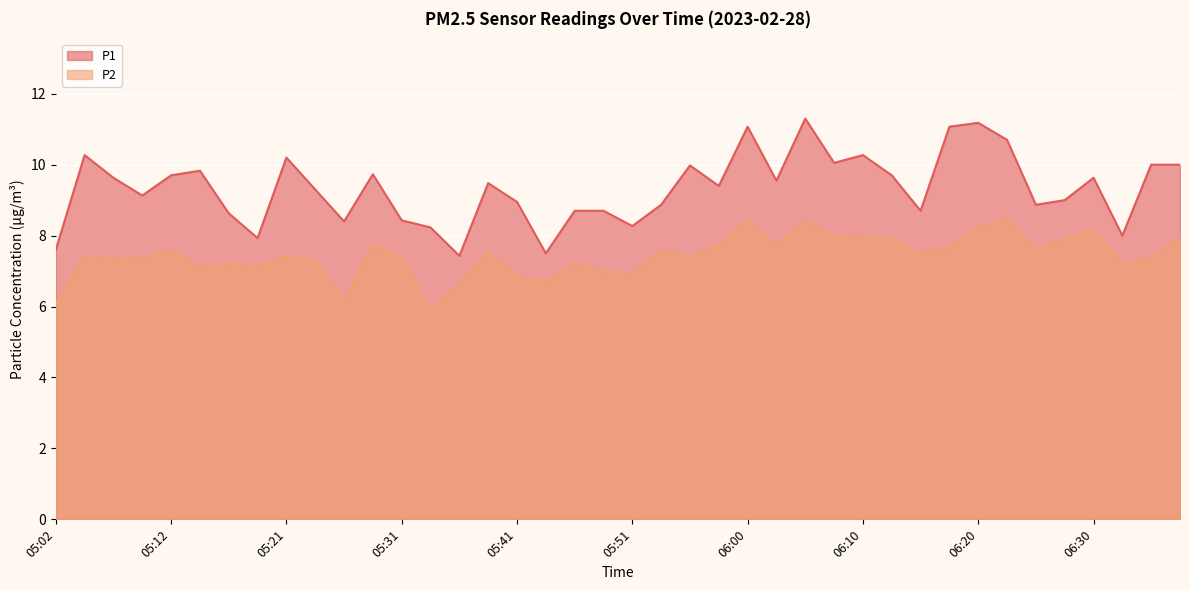

Which series has the largest range (max minus min)?

P1